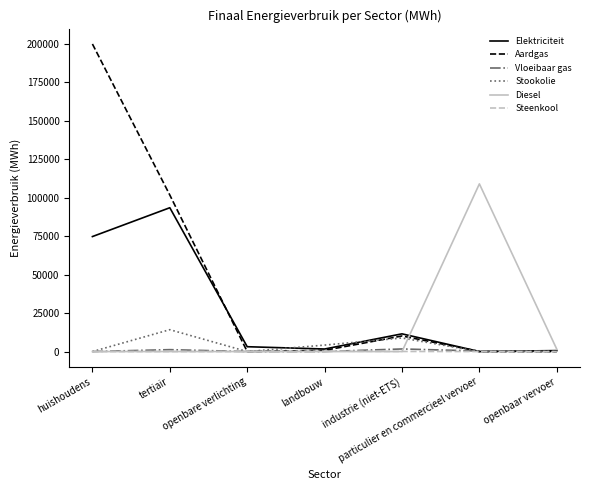

Which series has the largest total across all categories?

Aardgas